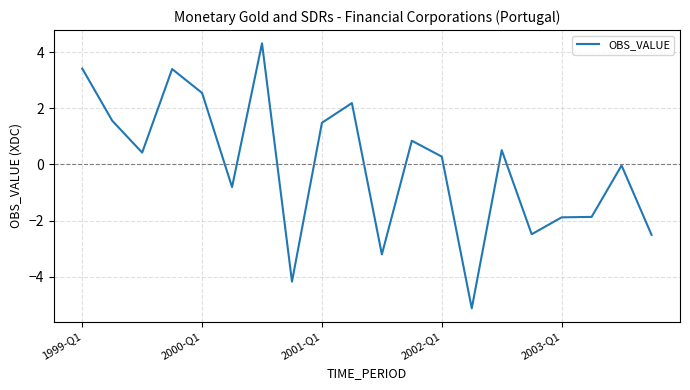

What is the difference between the maximum and minimum values?

9.4